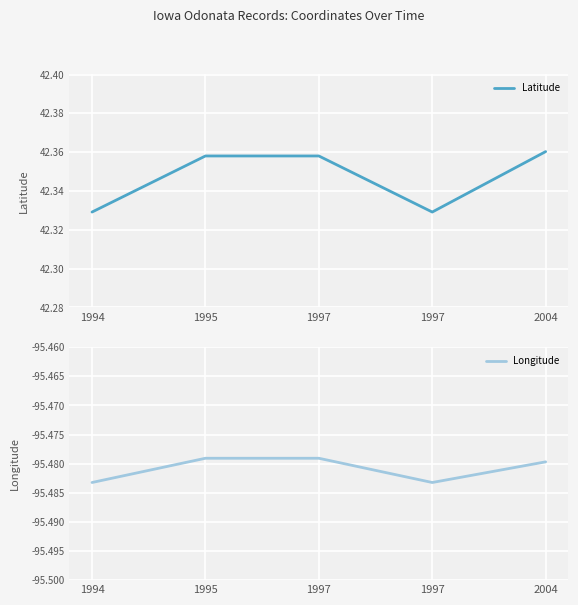

Reading left to right, what are all the values shown in this chart?

Latitude: 42.3	42.4	42.4	42.3	42.4
Longitude: -95.5	-95.5	-95.5	-95.5	-95.5